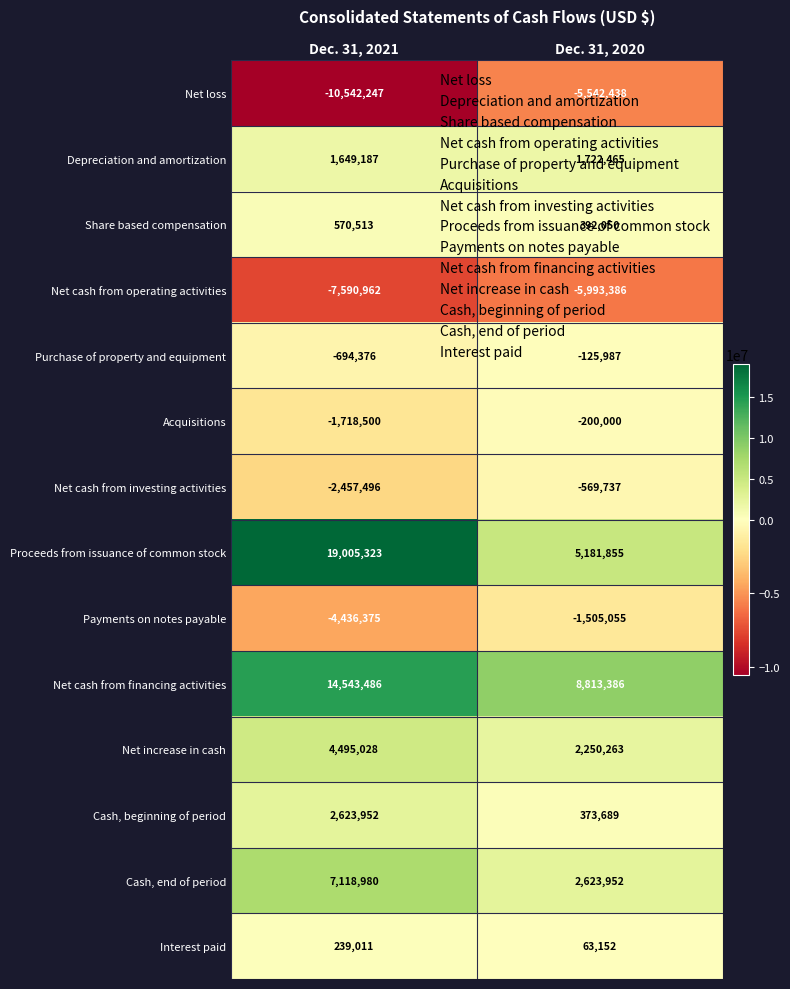

What is the average value of the Net cash from financing activities series?

11678436